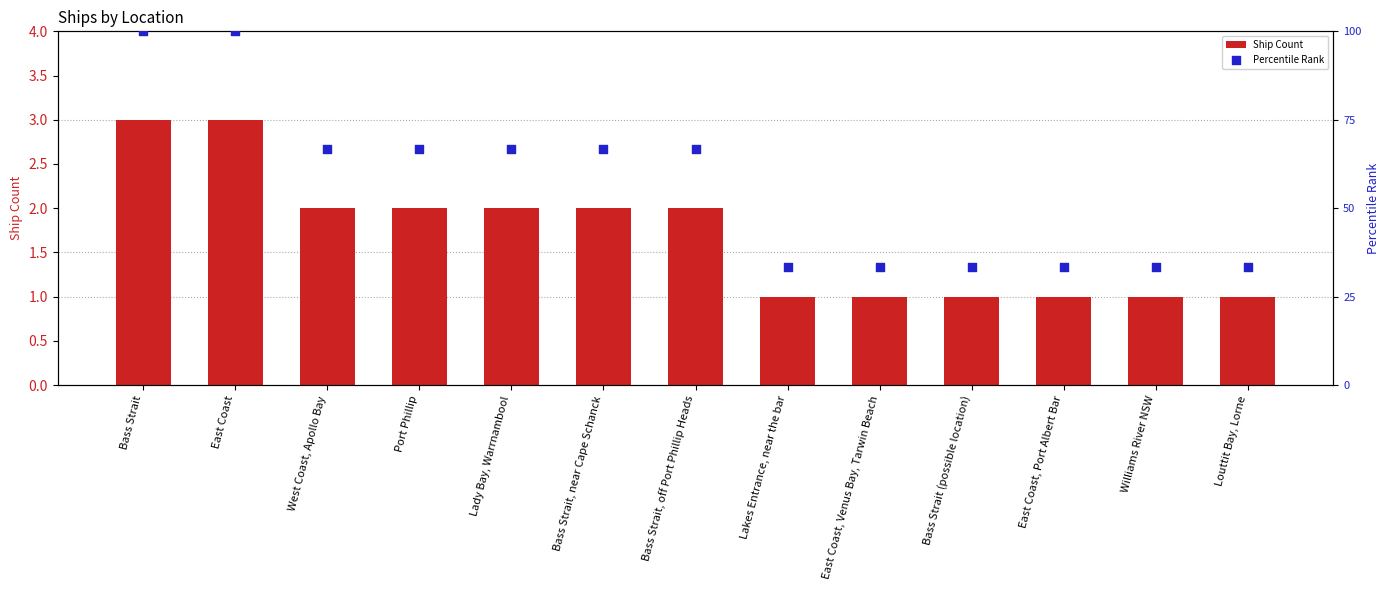

Is the value of Percentile Rank at Lady Bay, Warrnambool greater than the value of Ship Count at Lady Bay, Warrnambool?

Yes